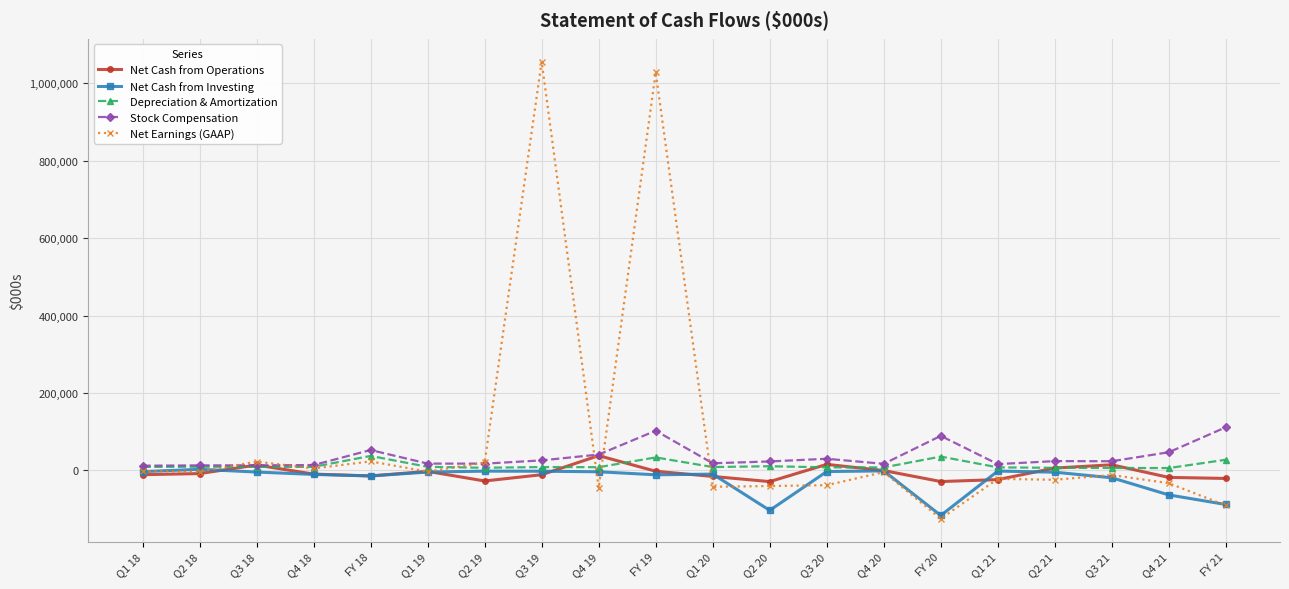

Rank the series by their average value, from lowest to highest.

Net Cash from Investing, Net Cash from Operations, Depreciation & Amortization, Stock Compensation, Net Earnings (GAAP)